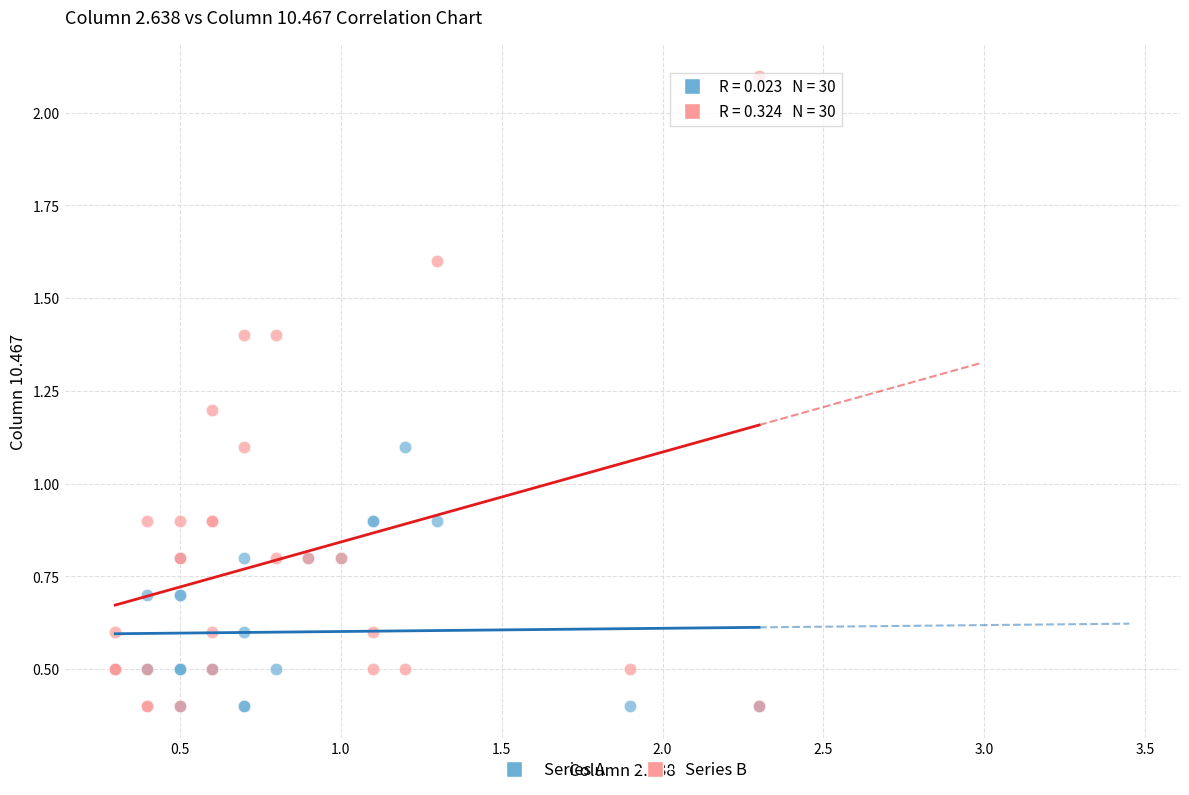

Which series reaches the maximum Y coordinate?

Series B